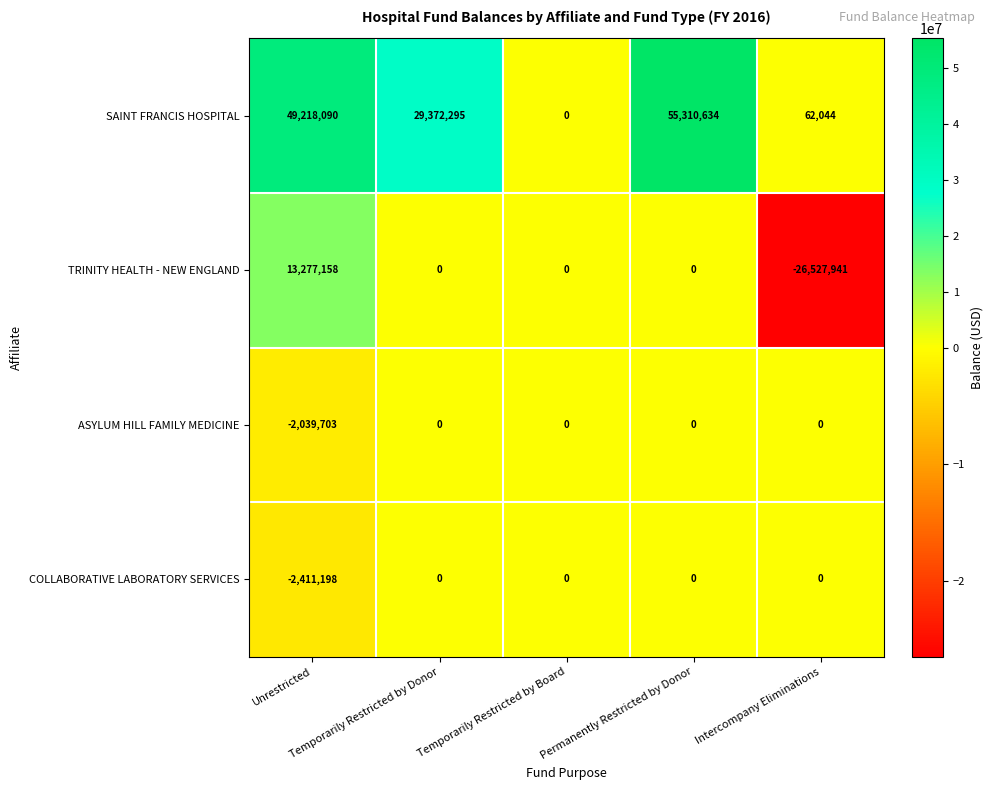

How many series are shown in this chart?

4